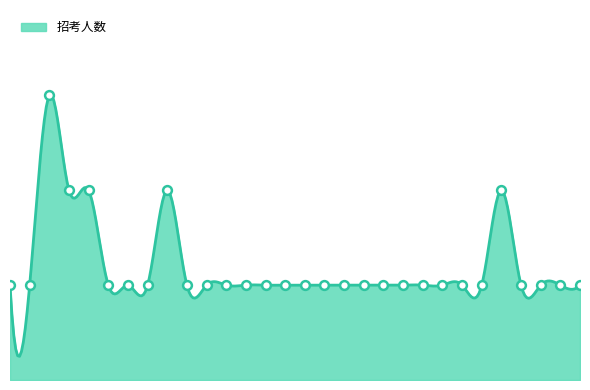

What is the ratio of the value at 300110019001 to the value at 300110255001?

1.0